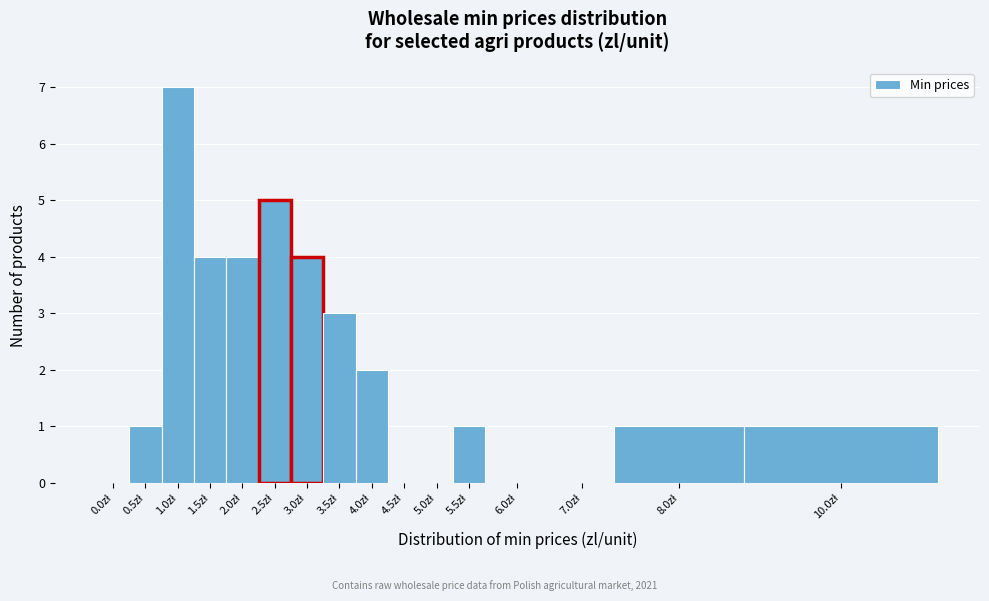

What is the greatest value displayed?

7